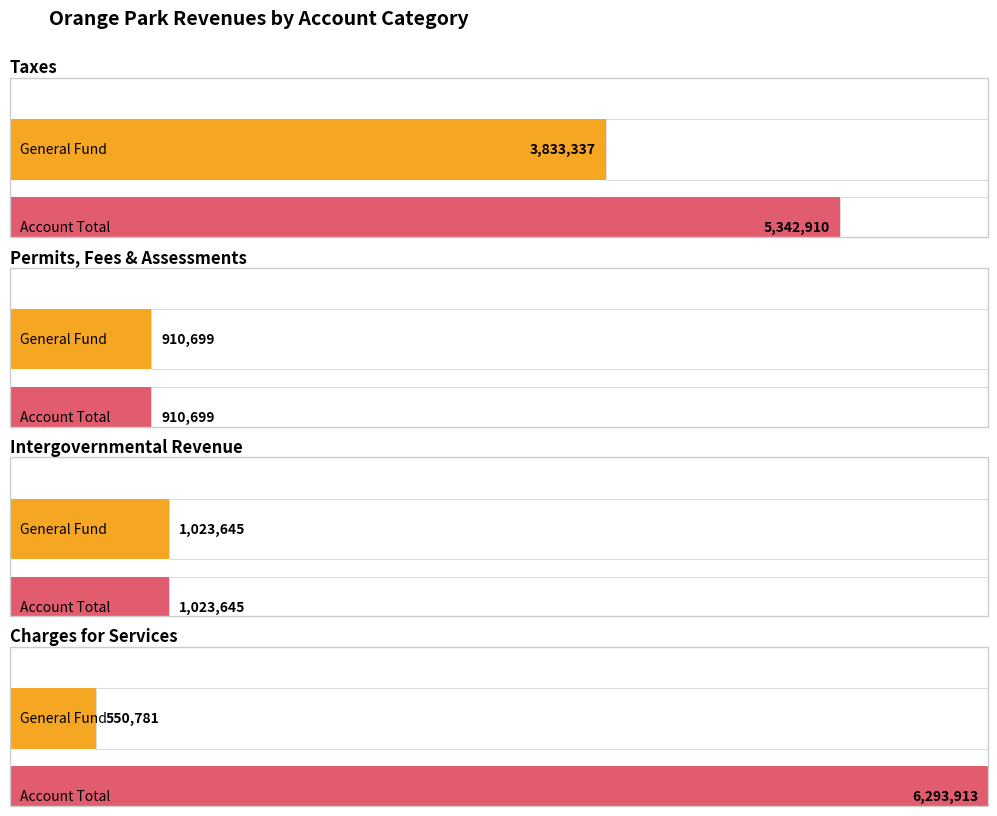

How many groups of bars are there?

4